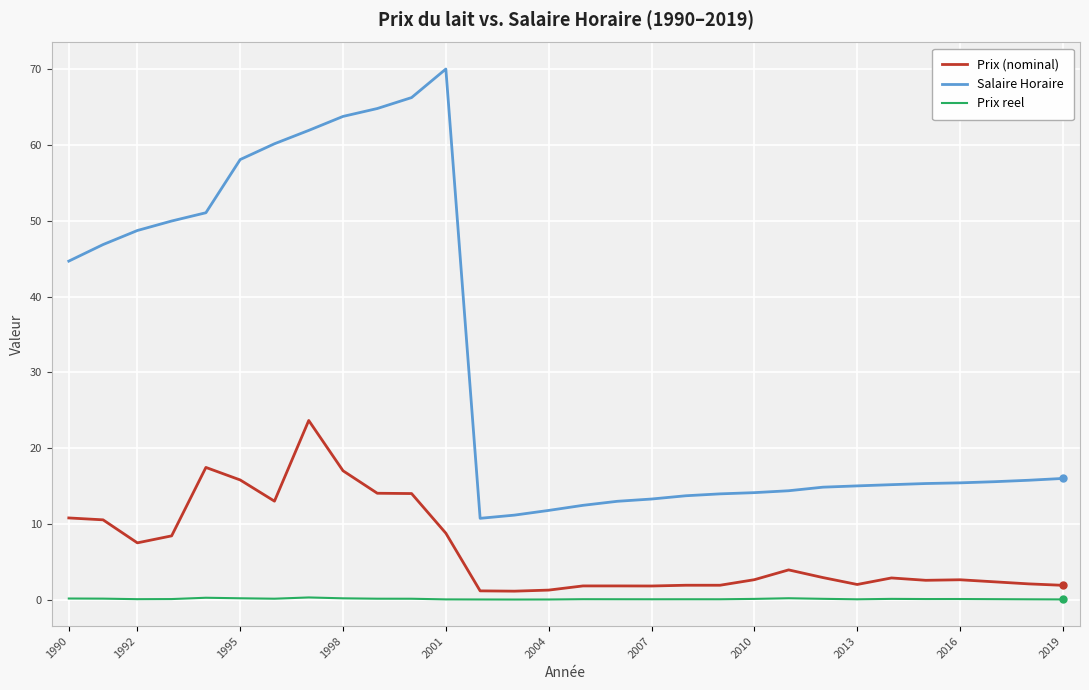

List the series in order of their overall mean, highest first.

Salaire Horaire, Prix (nominal), Prix reel